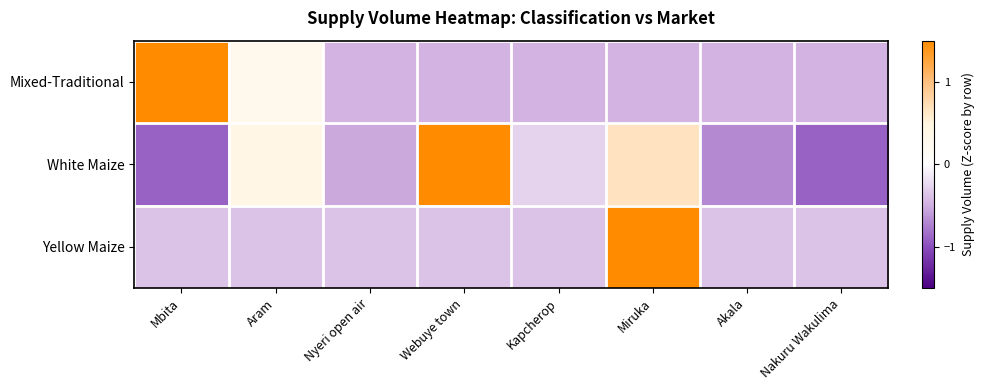

At which category is the sum across all series the highest?

Miruka